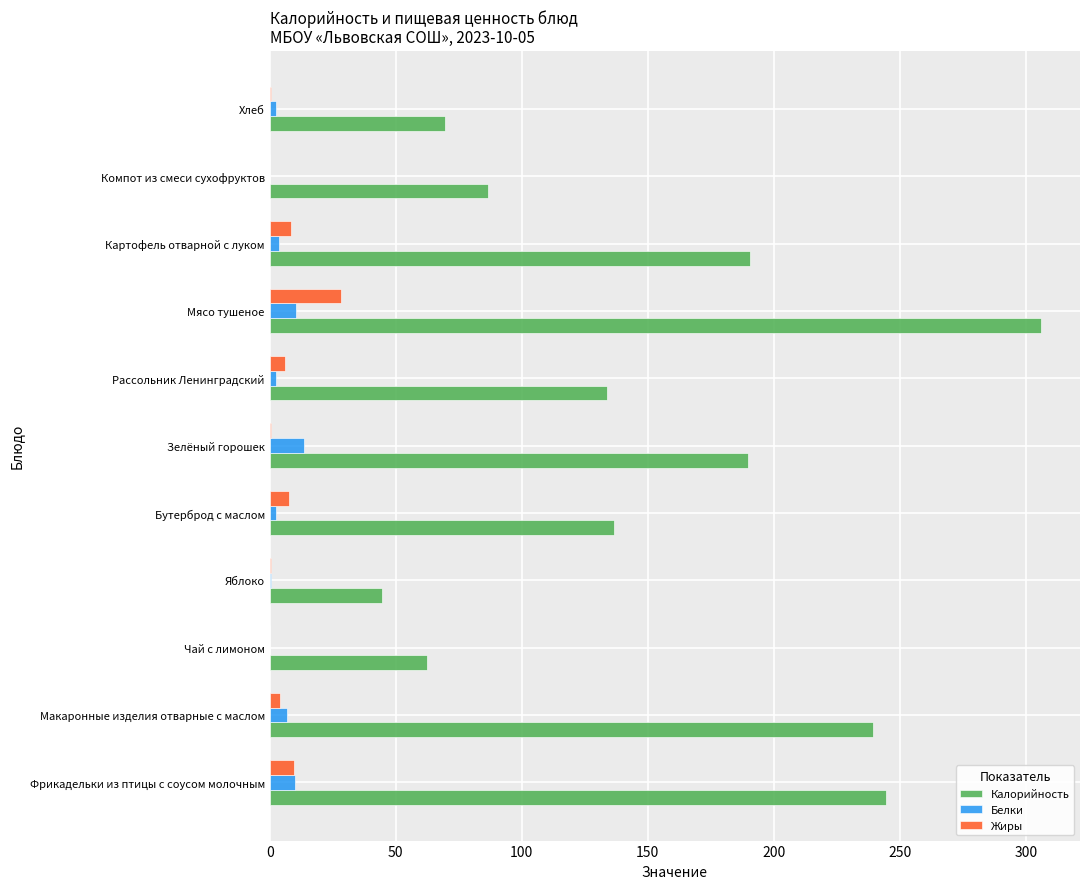

At which category is the sum across all series the highest?

Мясо тушеное